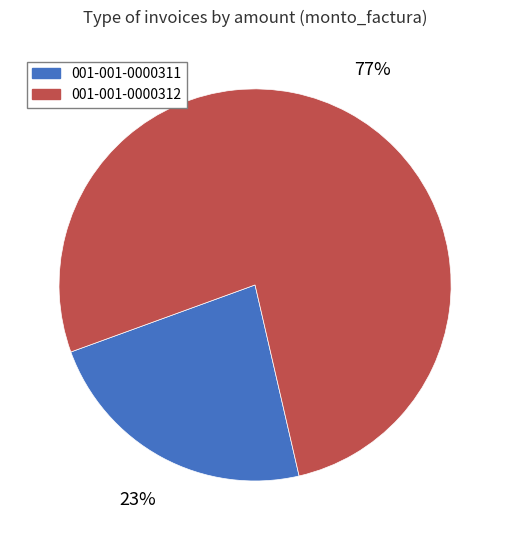

Is it true that 001-001-0000311 is 23% of the pie?

True